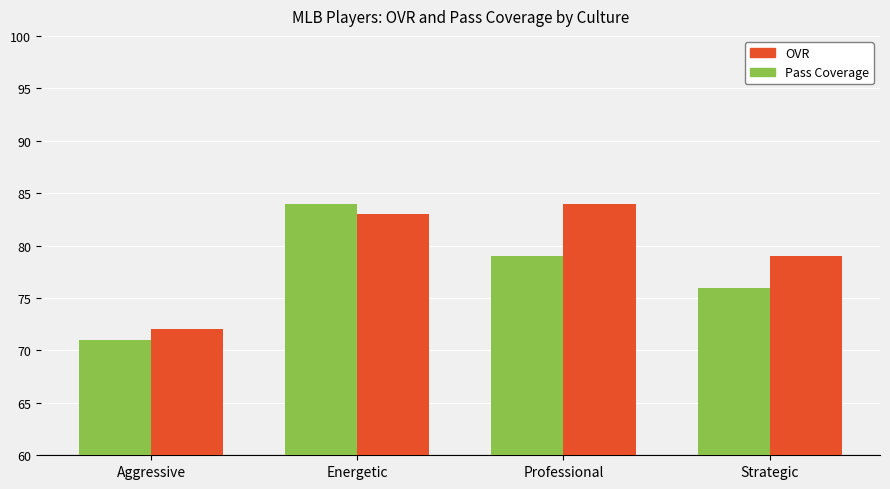

What is the label of the 3rd bar from the left?

Professional